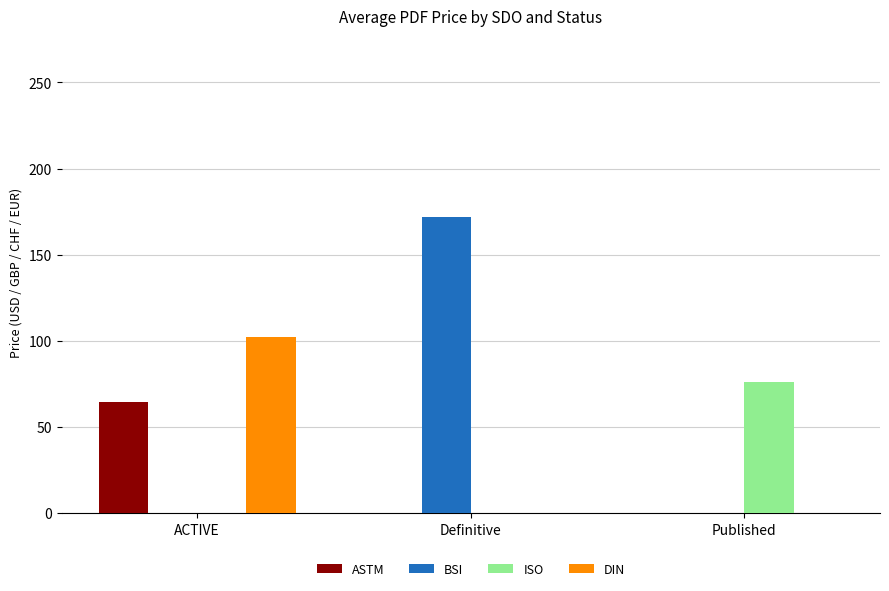

What is the total value across all series at Published?

76.2